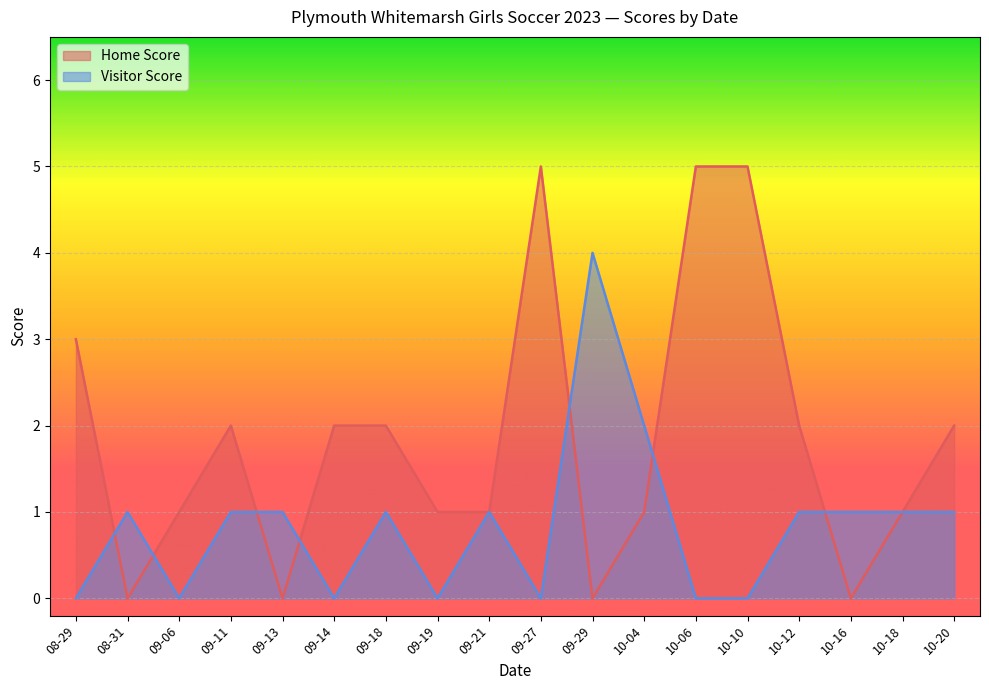

At which category is the sum across all series the highest?

09-27